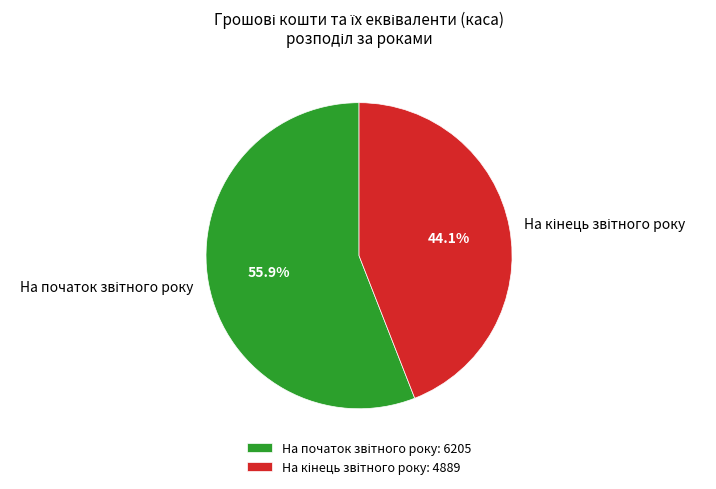

Is there a majority slice in this chart?

Yes